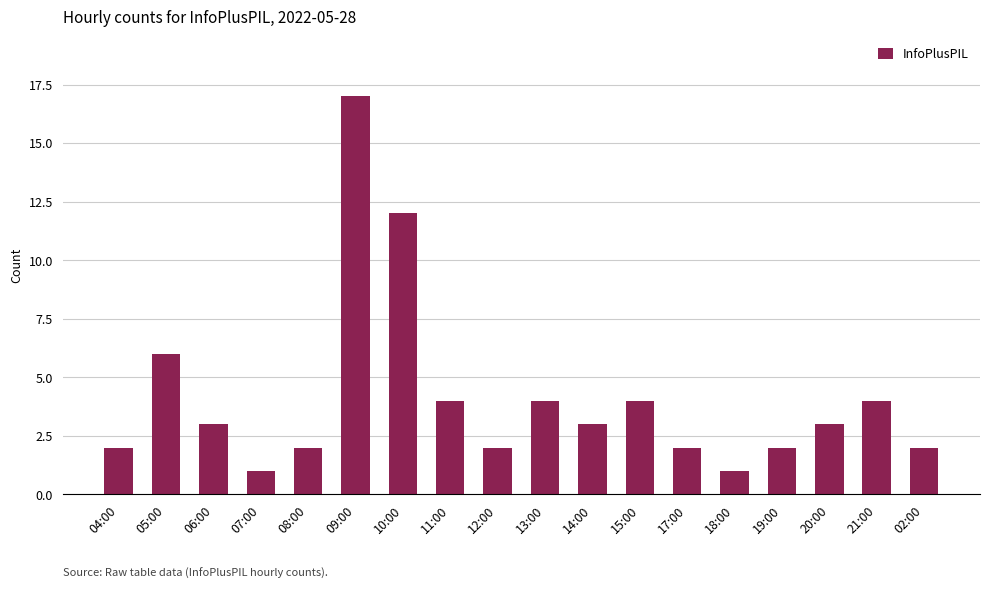

What is the difference between the values at 05:00 and 18:00?

5